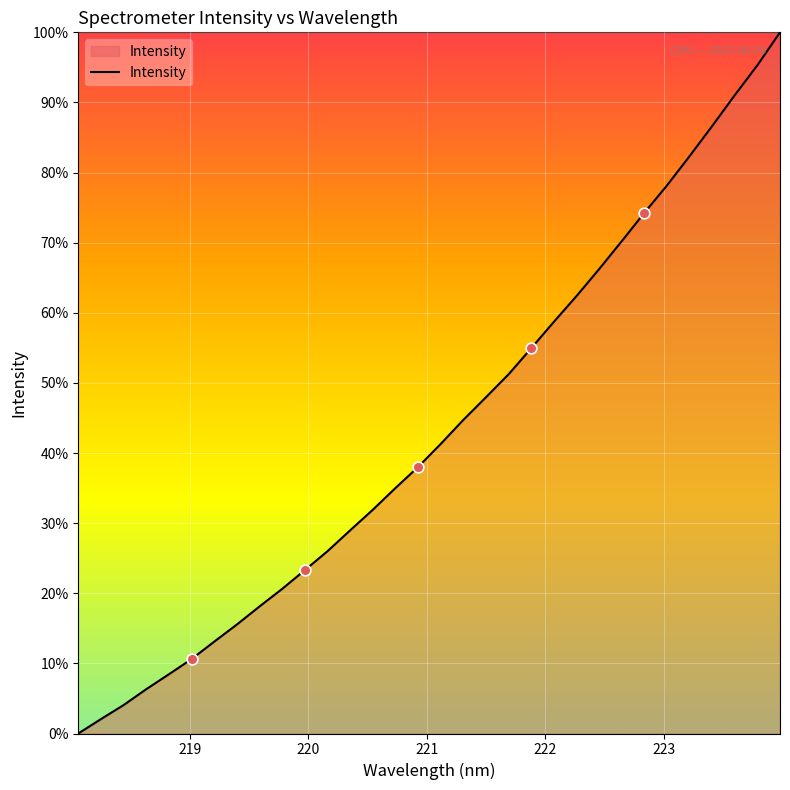

What is the maximum value shown in the chart?

100.0